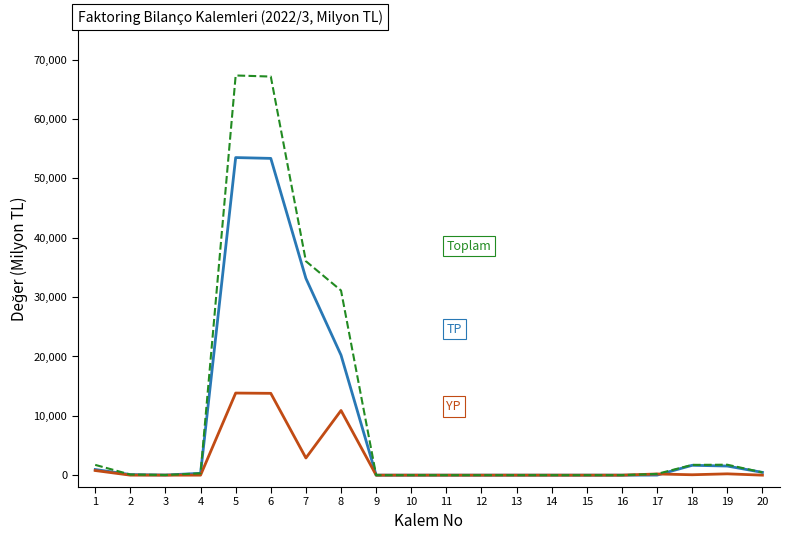

What is the maximum value shown in the chart?

67352